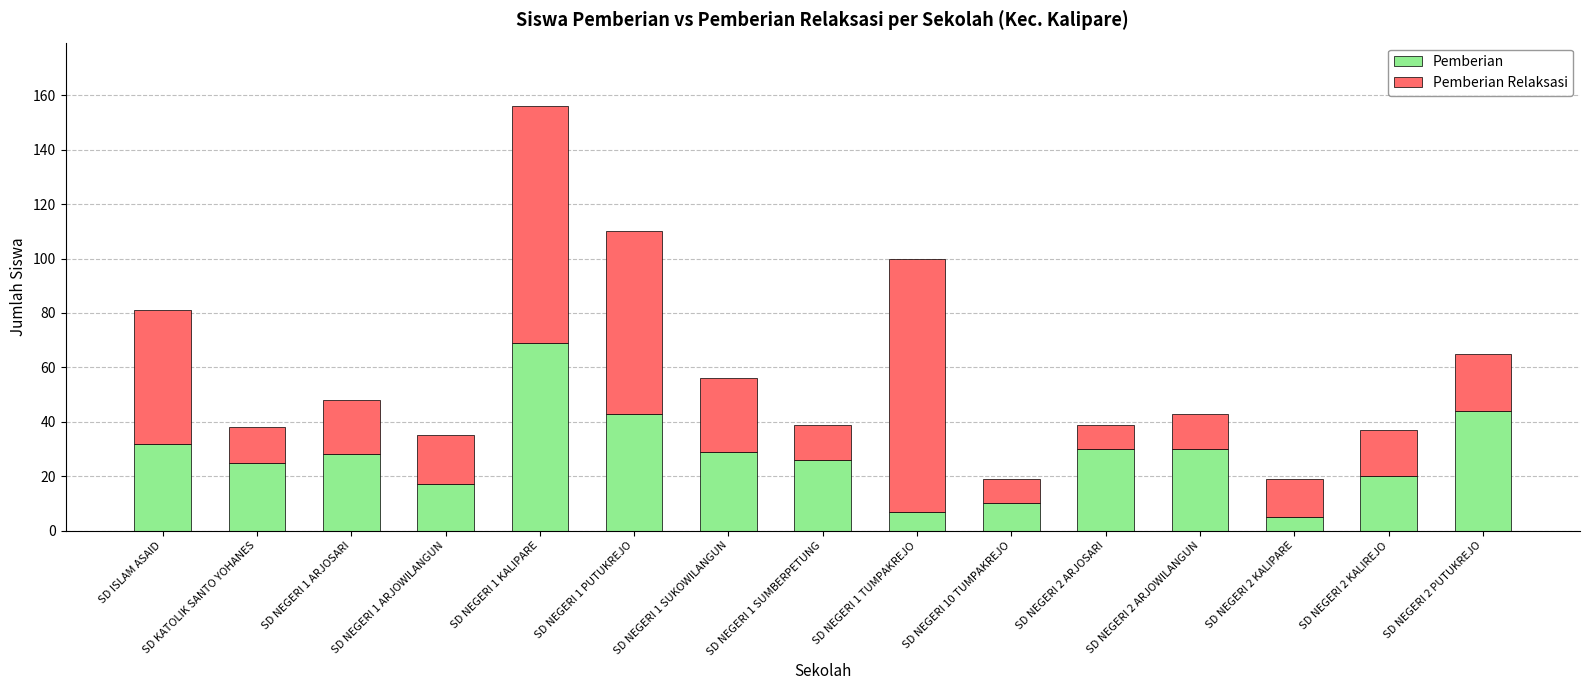

What is the total value across all series at SD NEGERI 1 TUMPAKREJO?

100